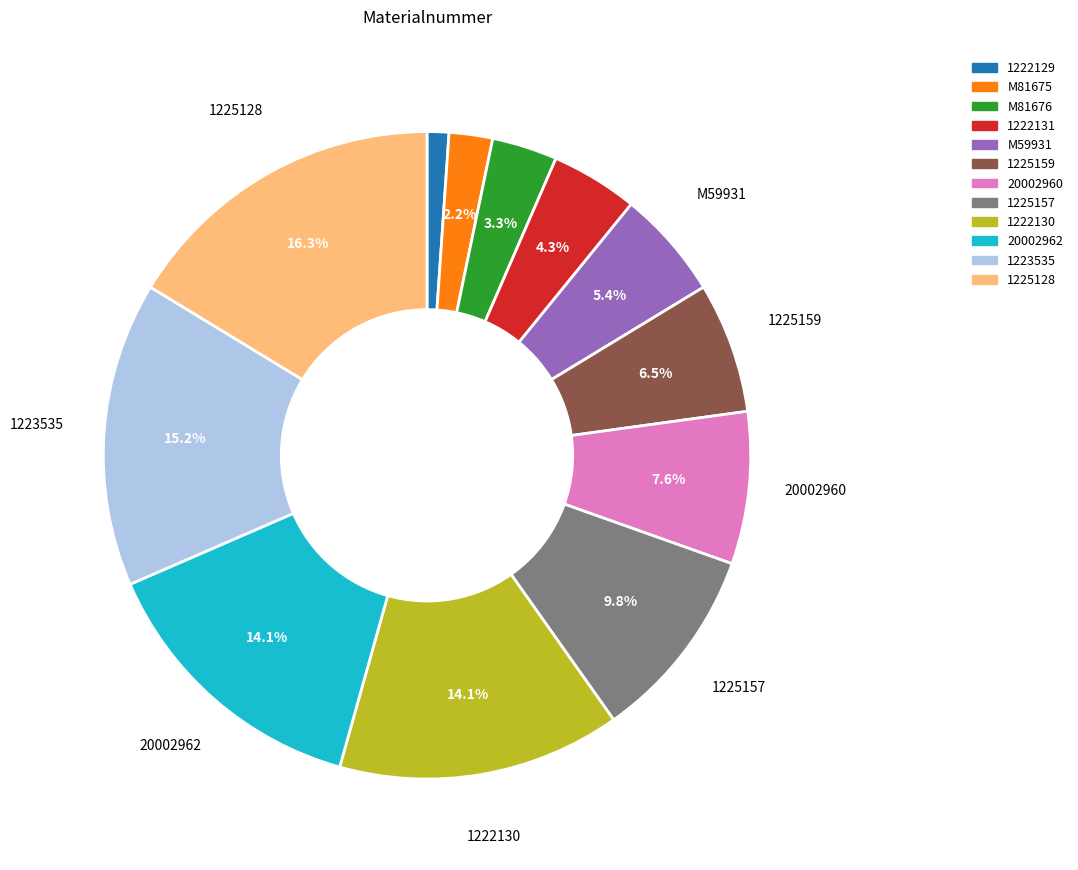

Approximately how many times larger is the value at 1225159 compared to M59931?

1.2